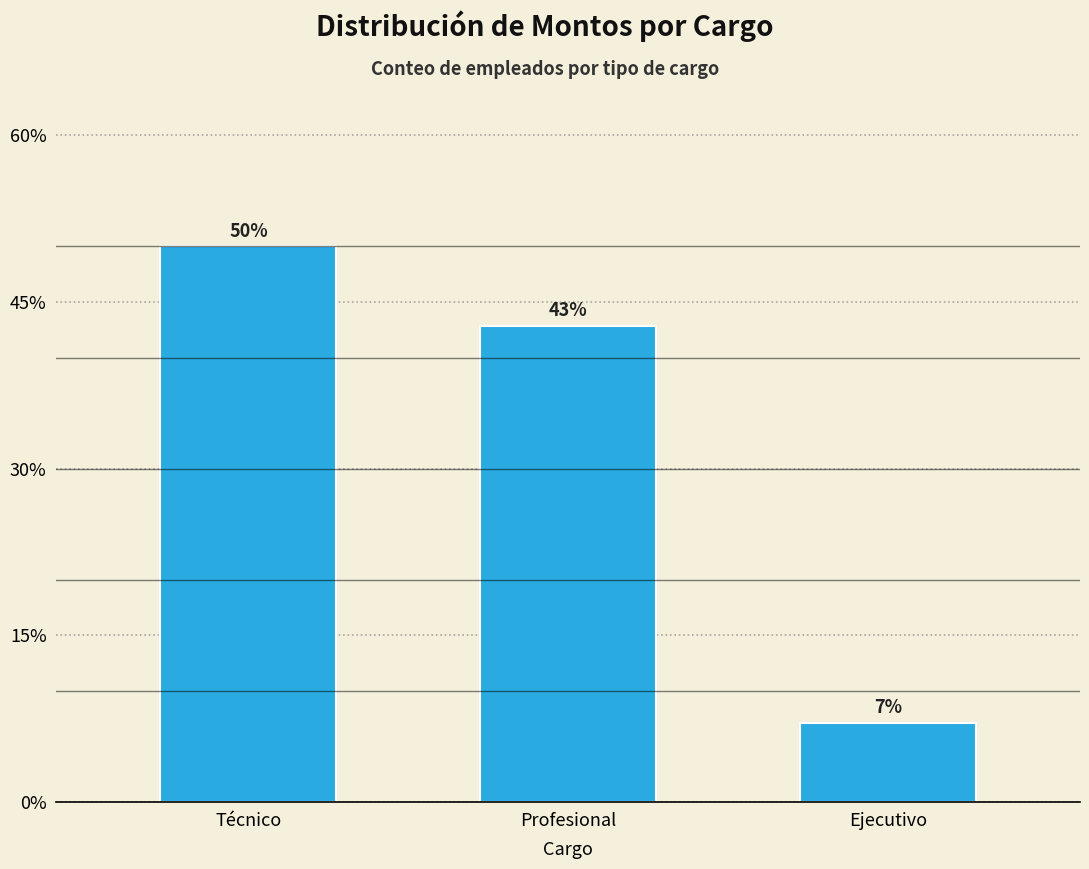

Rank the categories by value from highest to lowest.

Técnico, Profesional, Ejecutivo